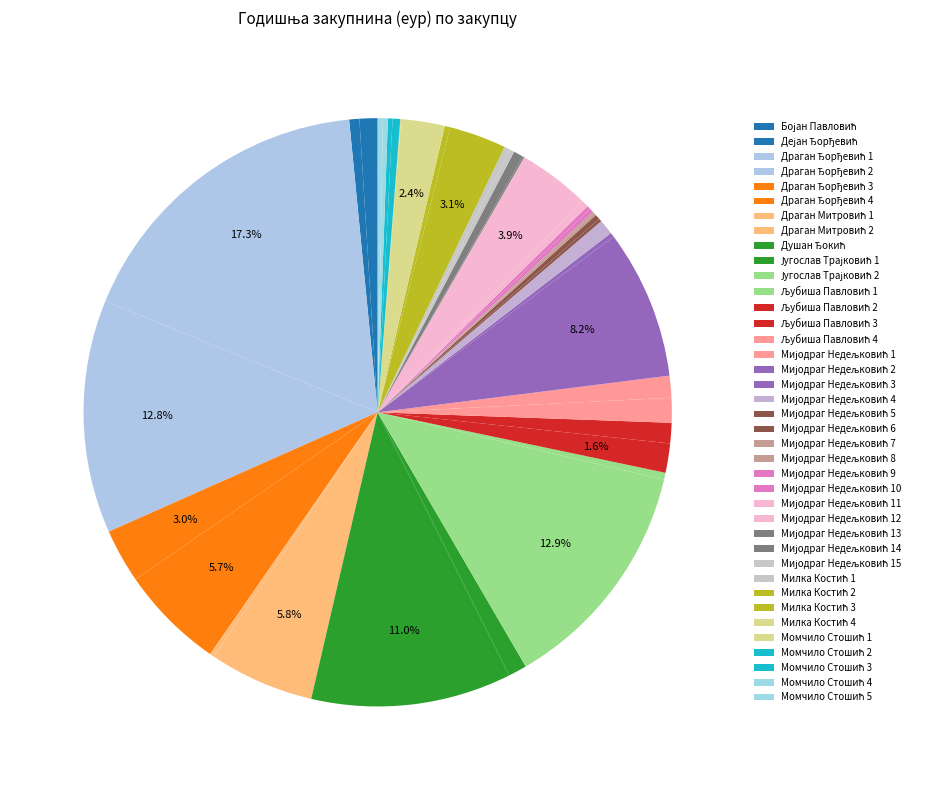

Which has a higher value, Мијодраг Недељковић 12 or Мијодраг Недељковић 6?

Мијодраг Недељковић 12